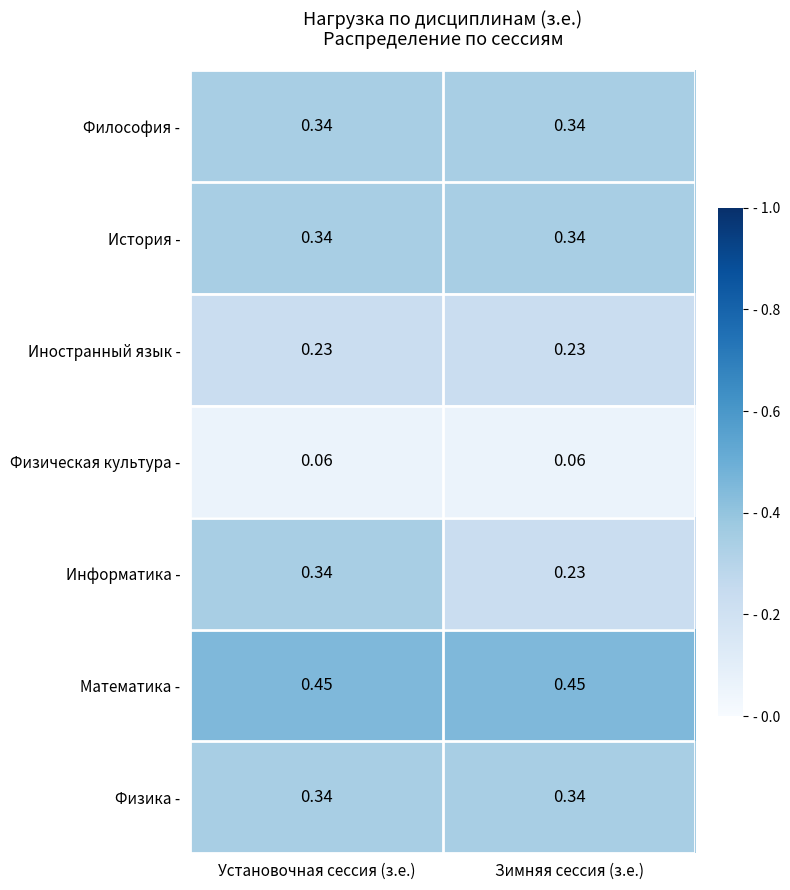

Which series changed the most between Установочная сессия (з.е.) and Зимняя сессия (з.е.)?

Информатика -